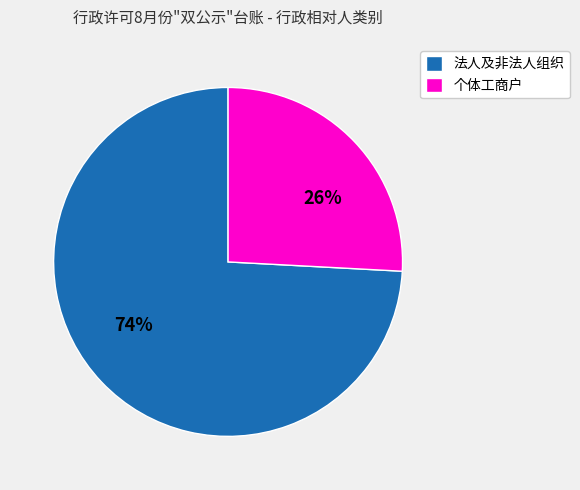

Which category accounts for the majority?

法人及非法人组织